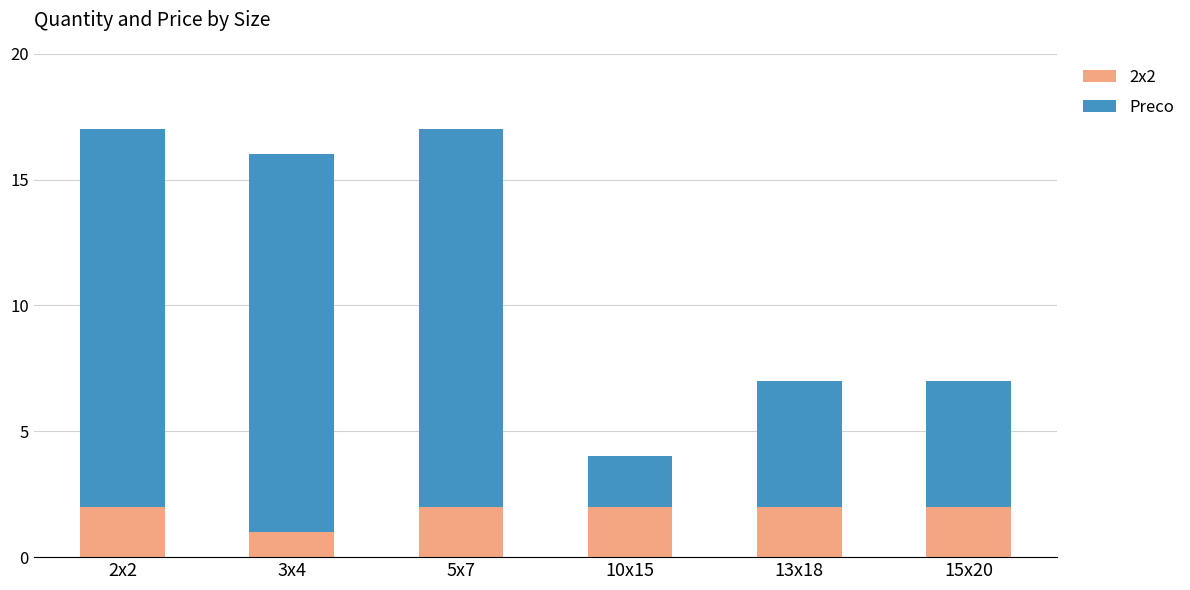

Between 2x2 and 10x15, which series saw the biggest shift?

Preco